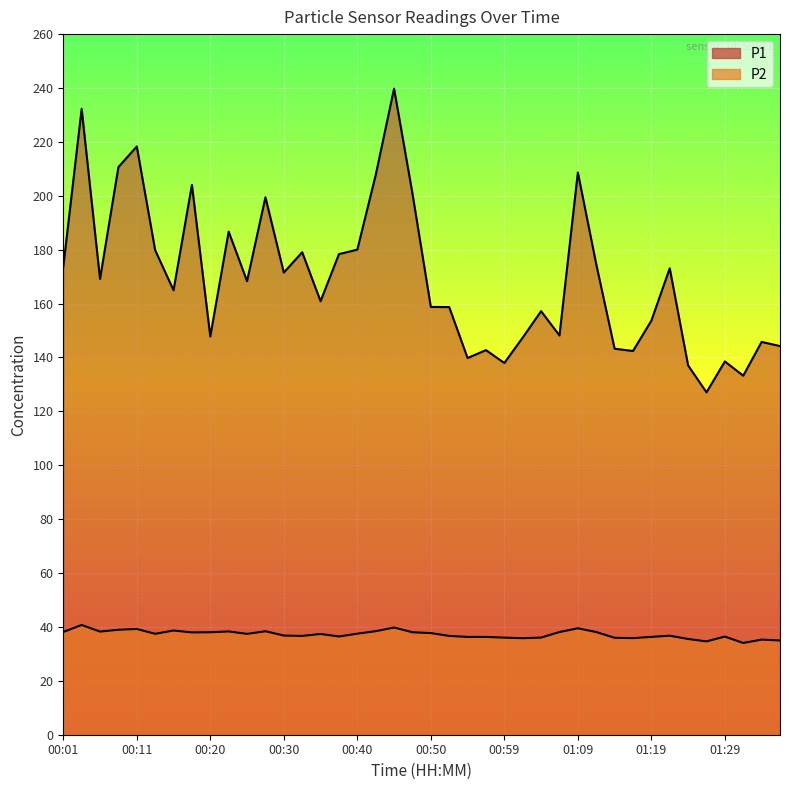

How many data points in P1 are less than 168?

20